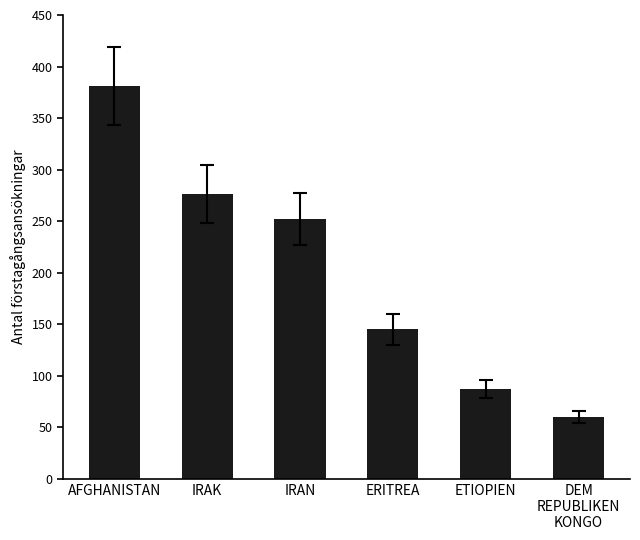

Reading right to left, extract all data points from this chart.

60	87	145	252	276	381